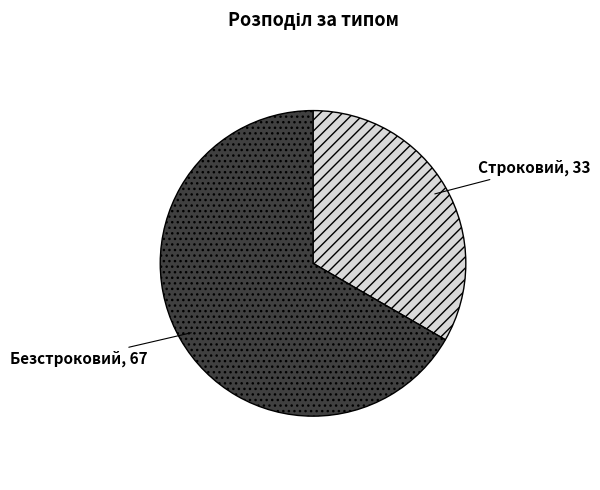

Is there any slice that represents more than half of the pie?

Yes